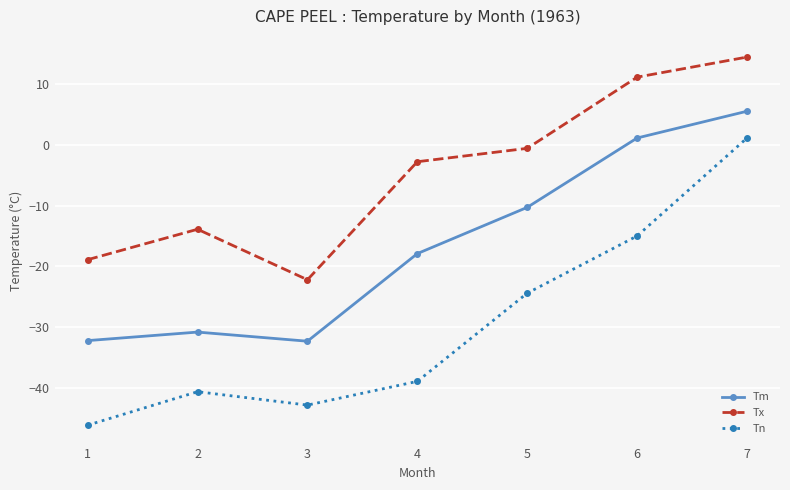

How many values in Tx are above zero?

2